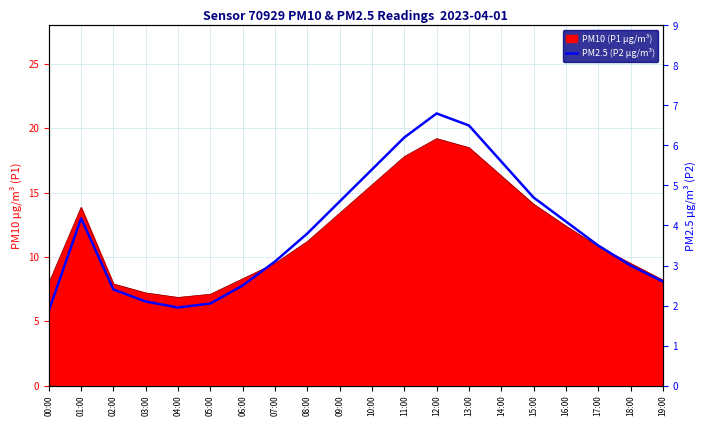

What is the label of the 10th point from the right?

10:00